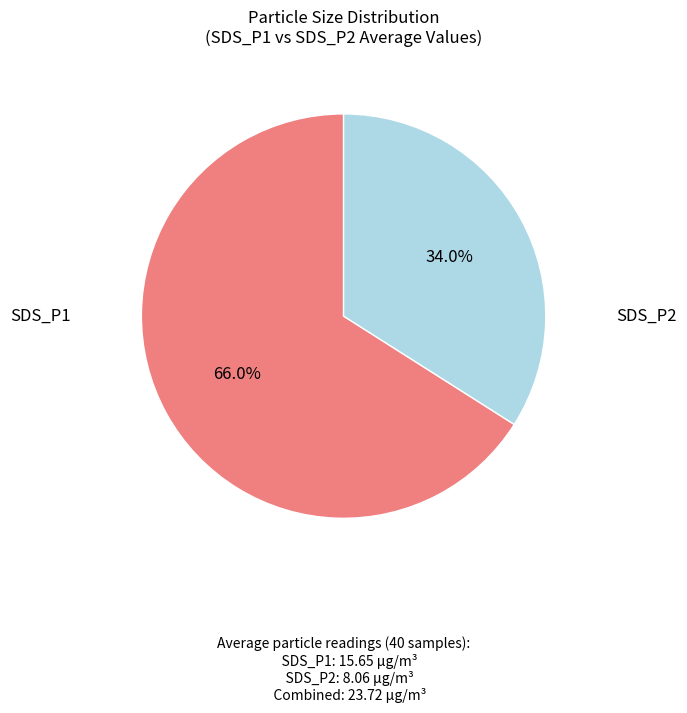

Does any single category account for the majority?

Yes